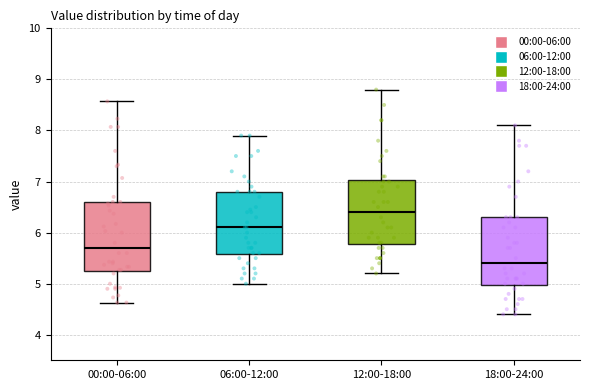

Reading left to right, read every box against the y-axis: the position of its median line, the range the box covers, and the ends of its whiskers. The values are not printed on the chart, so give them approximately, as read against the axis.

00:00-06:00: median 5.7, box 5.3 to 6.6, whiskers 4.6 to 8.6
06:00-12:00: median 6.1, box 5.6 to 6.8, whiskers 5.0 to 7.9
12:00-18:00: median 6.4, box 5.8 to 7.0, whiskers 5.2 to 8.8
18:00-24:00: median 5.4, box 5.0 to 6.3, whiskers 4.4 to 8.1